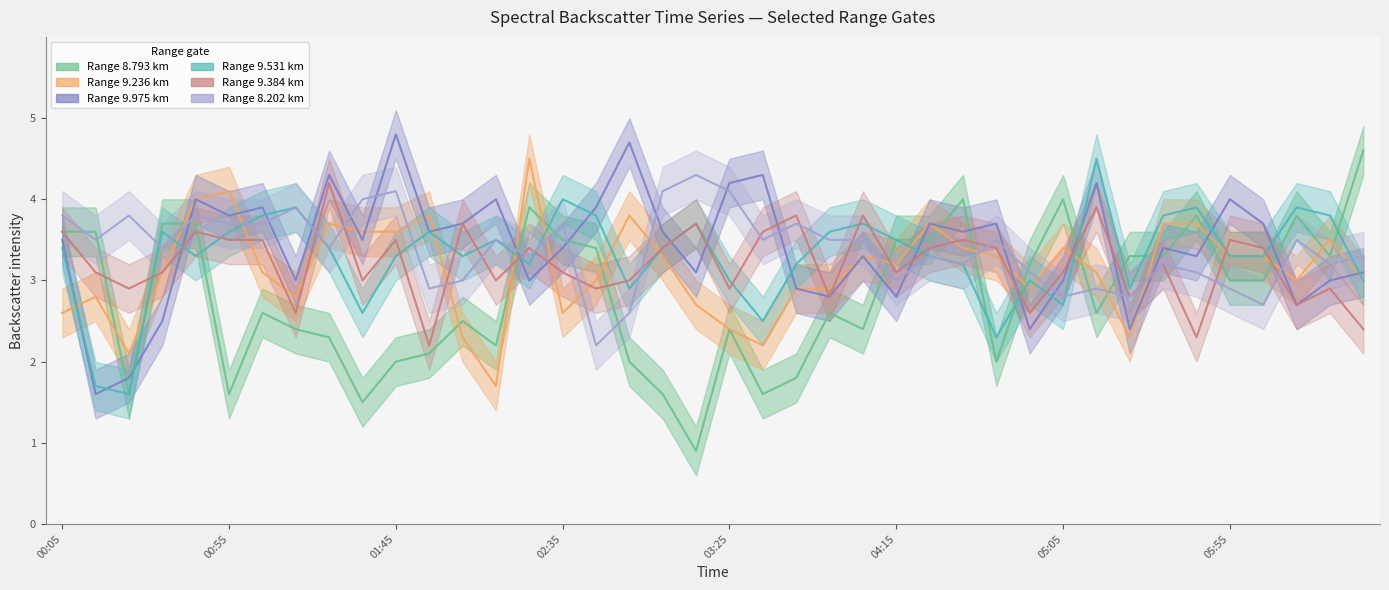

At 1988/05/13 04:05, list the series in order from largest to smallest.

9.384, 9.531, 8.202, 9.236, 9.975, 8.793